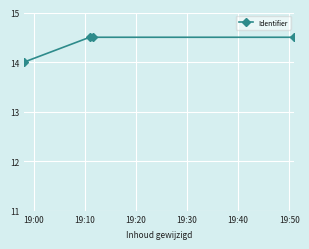

Does the chart display data point markers on the line(s)?

Yes